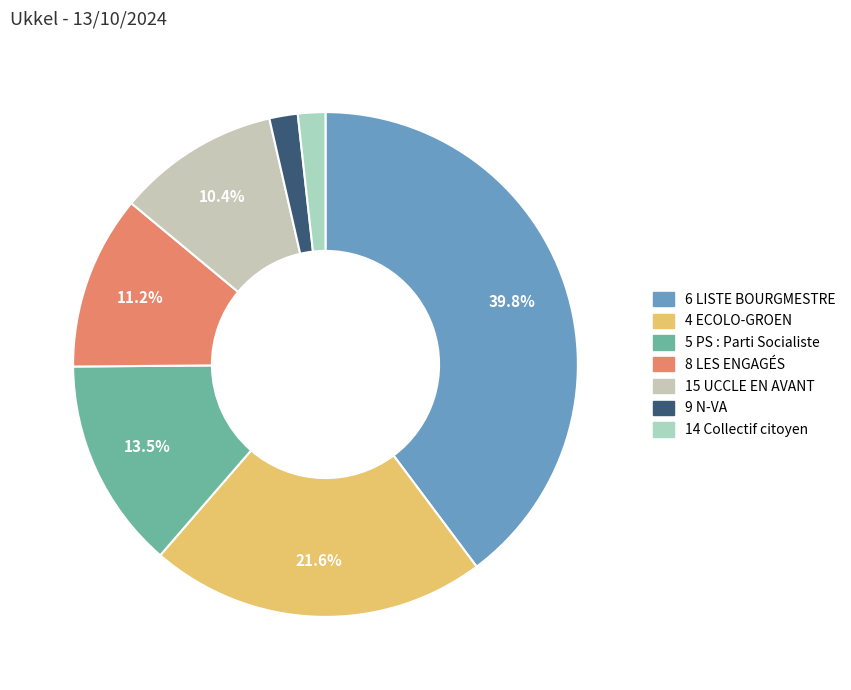

What is the largest slice in the pie chart?

6 LISTE BOURGMESTRE